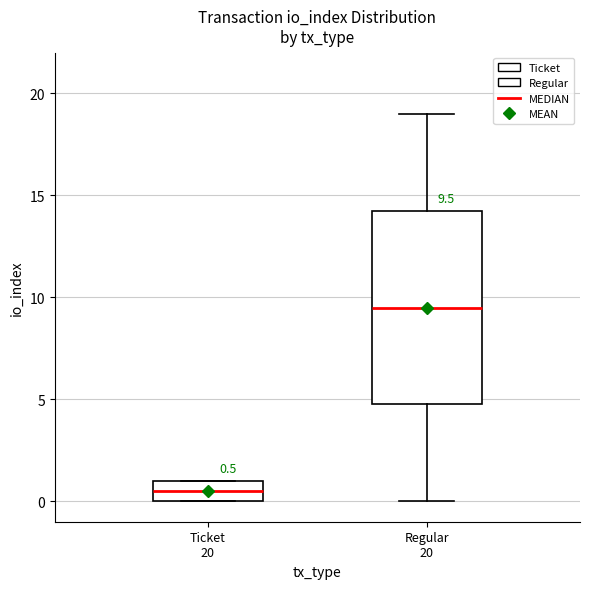

Which box has the lowest median line?

Ticket 20